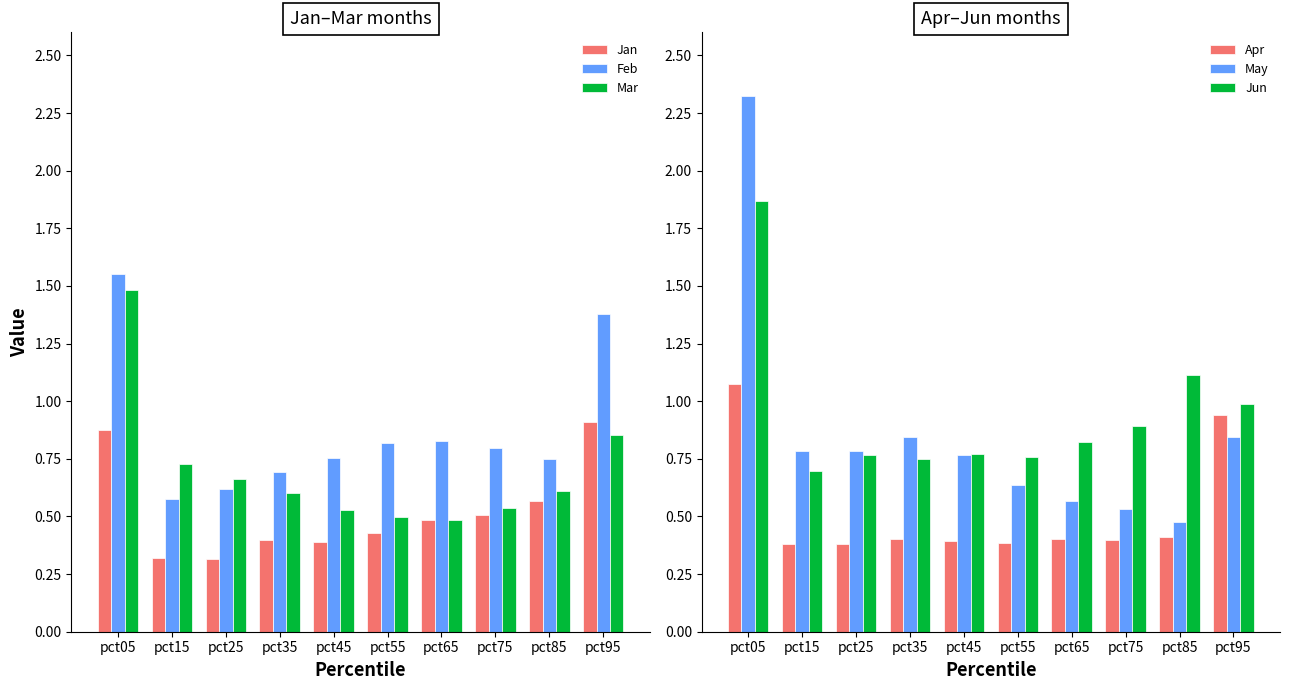

What is the value of the May bar at the 7th from the left?

0.6